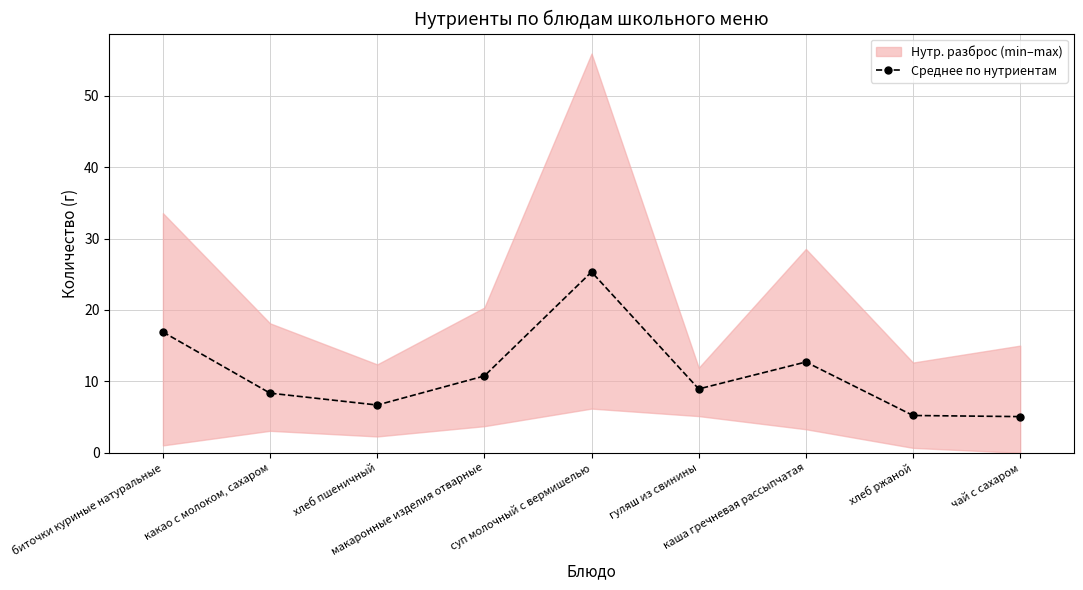

The value at биточки куриные натуральные is 11.1. True or false?

False